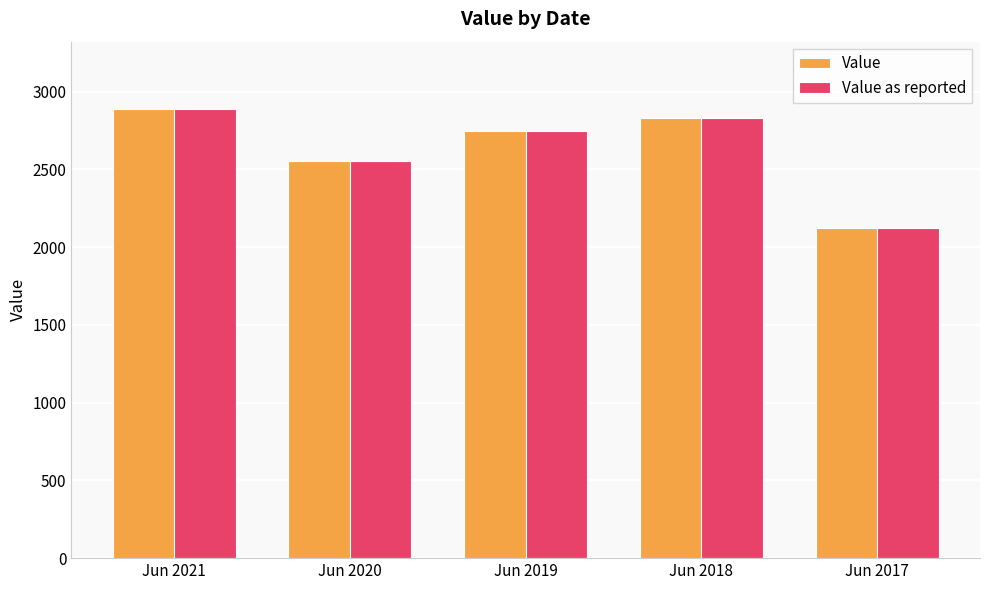

Does the chart contain any negative values?

No